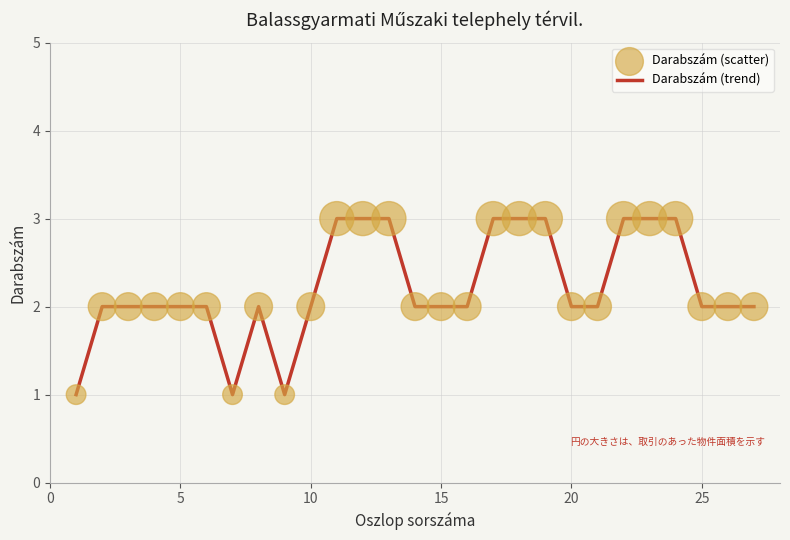

What is the greatest value displayed?

3